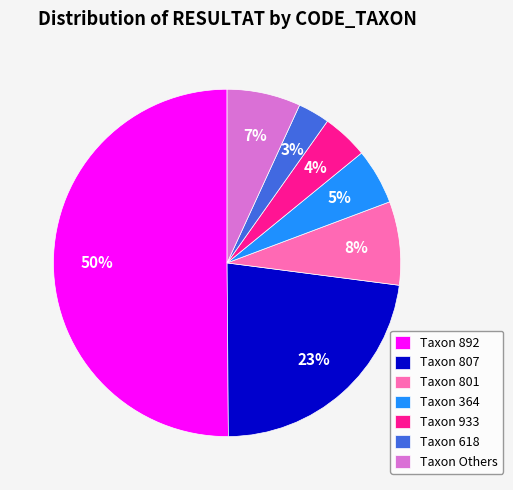

Do Taxon 364 and Taxon 807 together represent more than half of the pie?

No